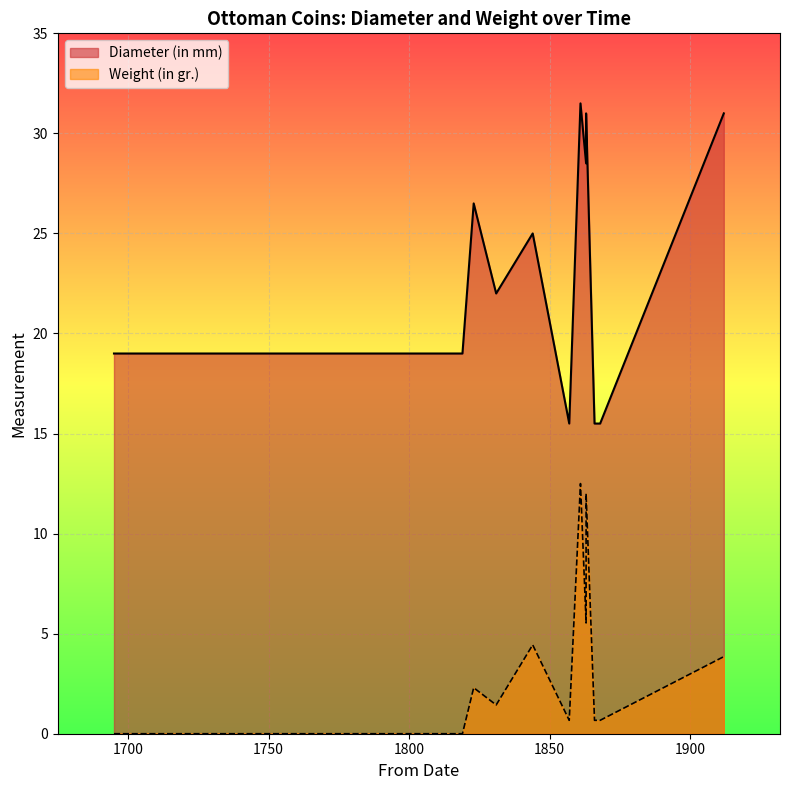

List the labels in order of value, smallest first.

1857, 1866, 1867, 1868, 1695, 1800, 1808, 1818, 1819, 1831, 1844, 1823, 1863, 1863, 1863, 1912, 1861